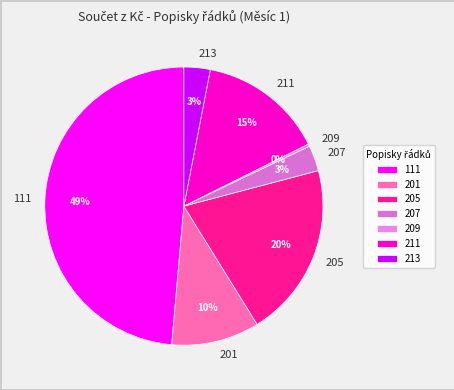

Combined, do 111 and 205 account for over 50%?

Yes